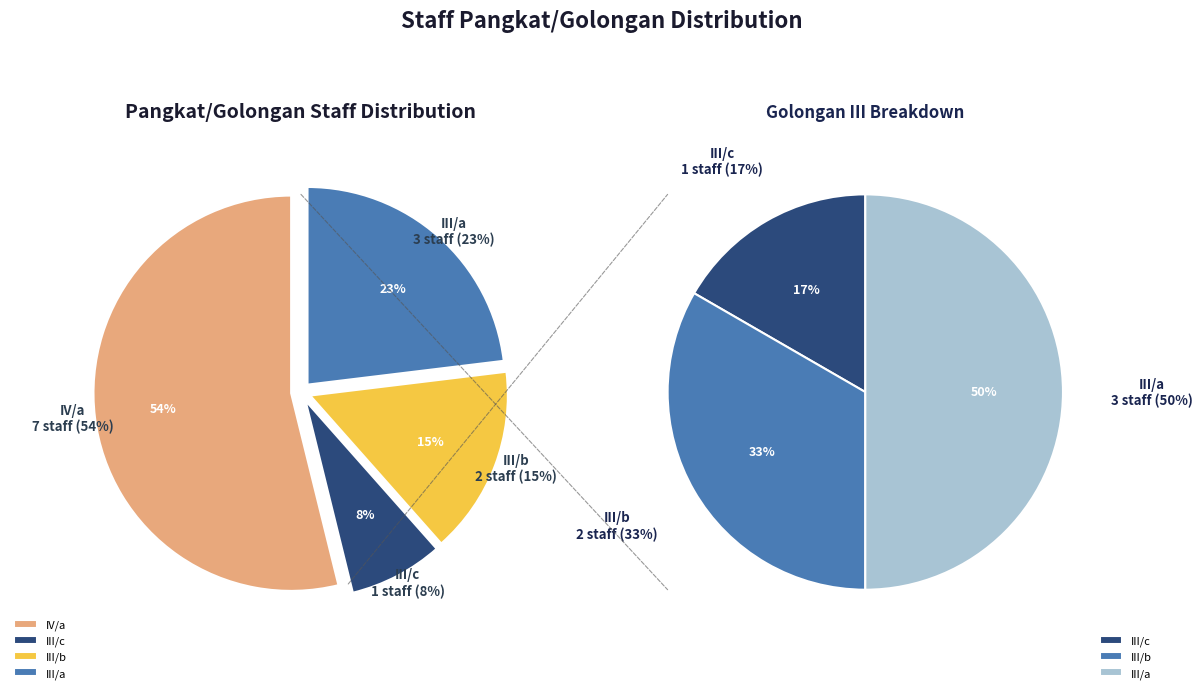

Is there any slice that represents more than half of the pie?

Yes